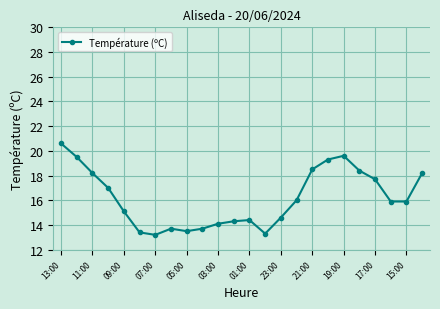

How many lines are shown in the chart?

1